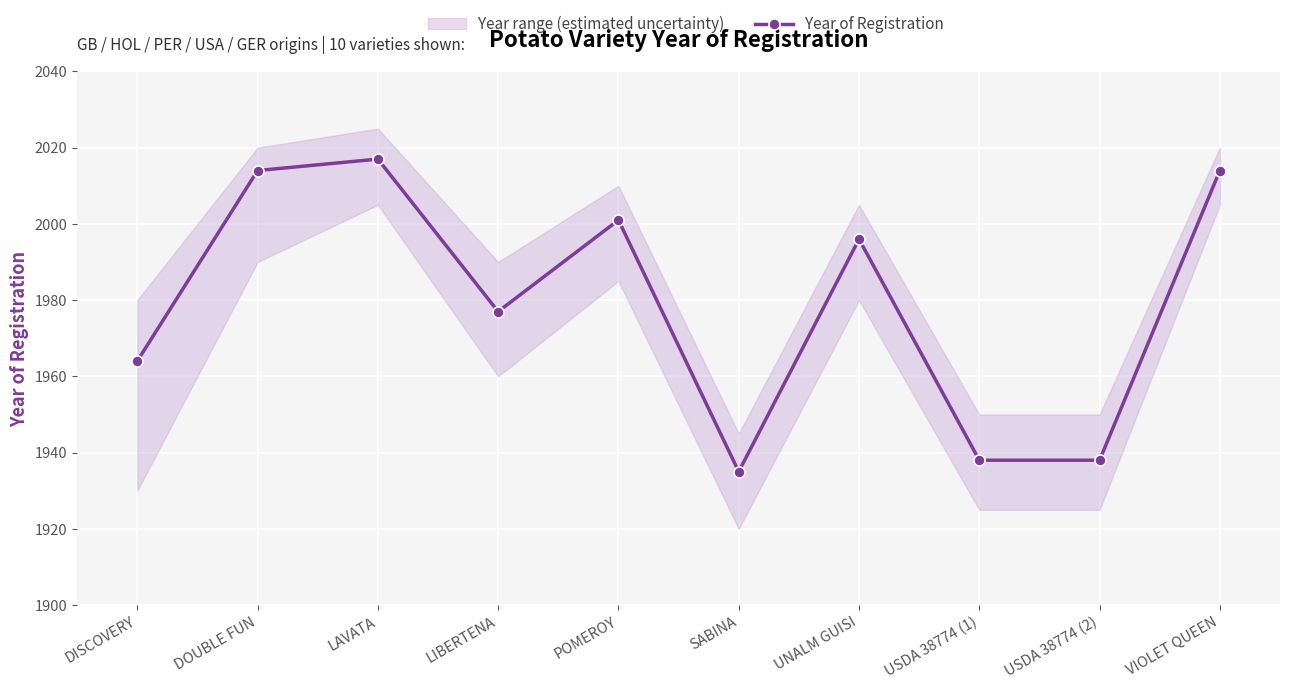

Is it true that the value at LAVATA is 2017?

True